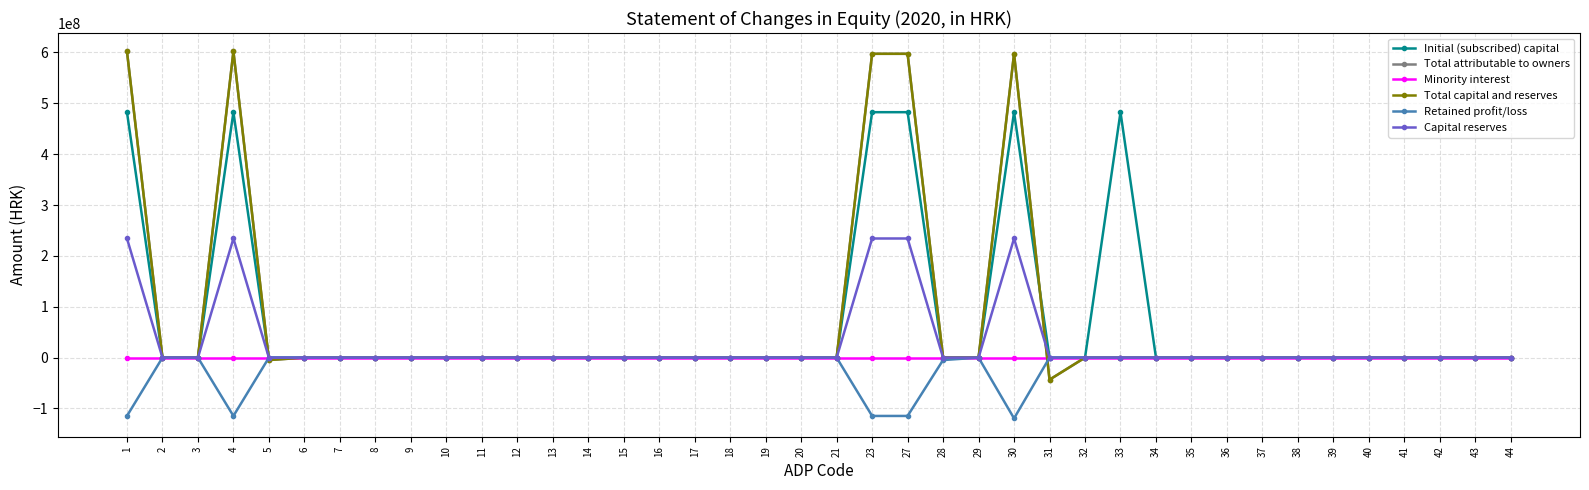

Is this an area chart (filled region under the line)?

No